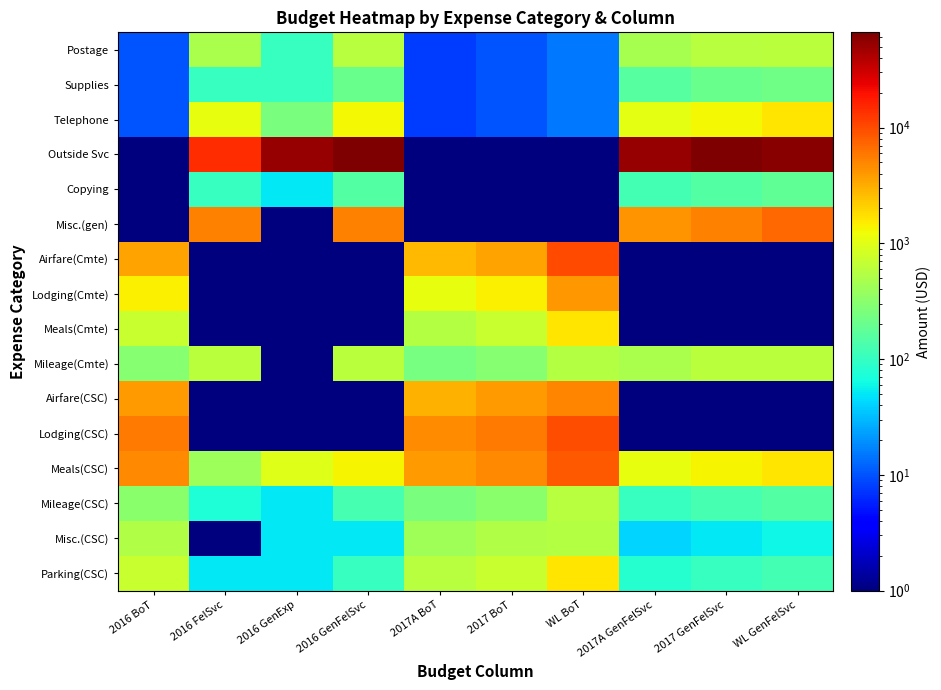

Rank the series by their maximum value, from lowest to highest.

Copying, Supplies, Misc.(CSC), Mileage(CSC), Postage, Mileage(Cmte), Telephone, Meals(Cmte), Parking(CSC), Lodging(Cmte), Airfare(CSC), Misc.(gen), Meals(CSC), Lodging(CSC), Airfare(Cmte), Outside Svc